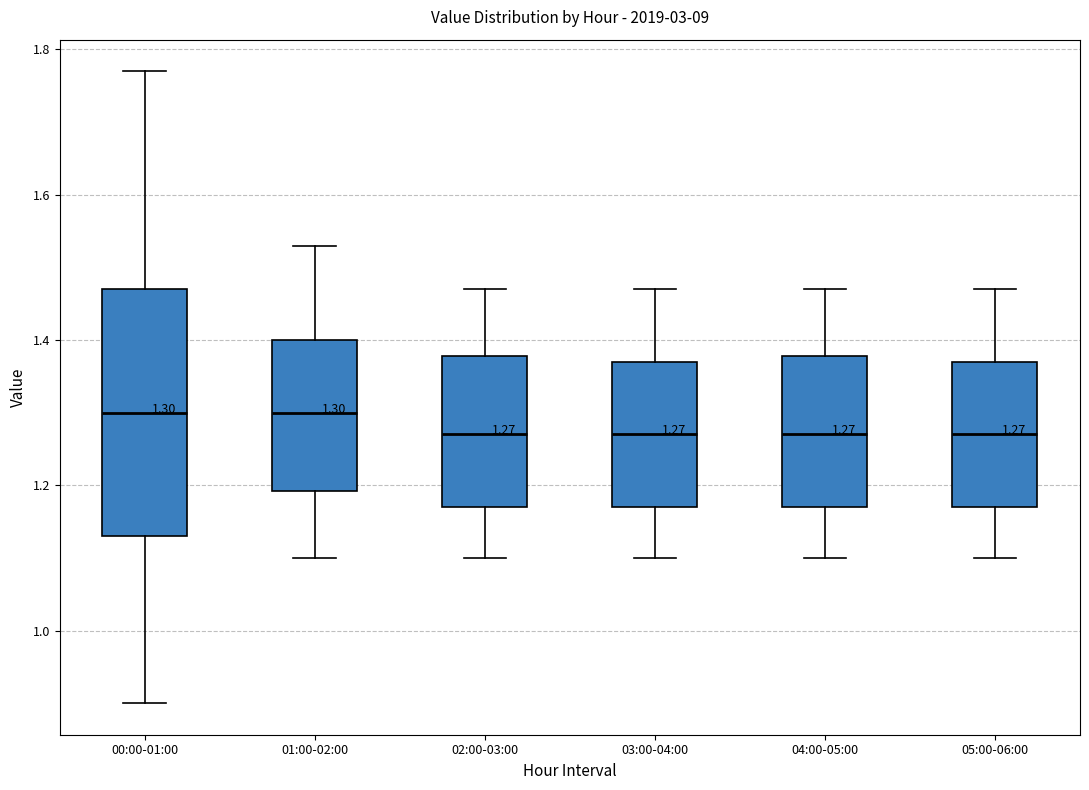

Comparing the boxes themselves (not the whiskers), which one is the tallest?

00:00-01:00